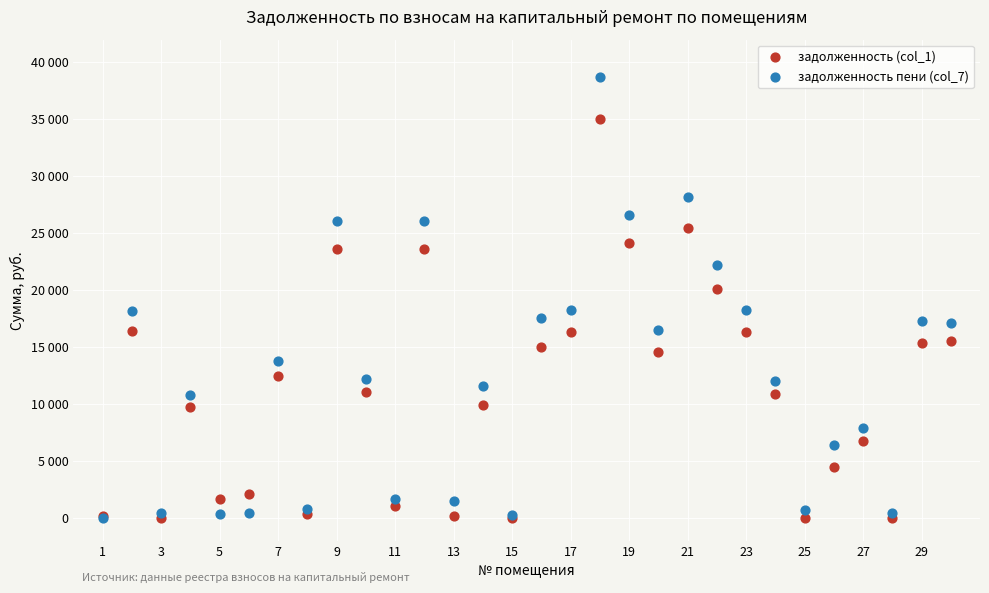

What are all the series names shown in the legend?

задолженность (col_1), задолженность пени (col_7)